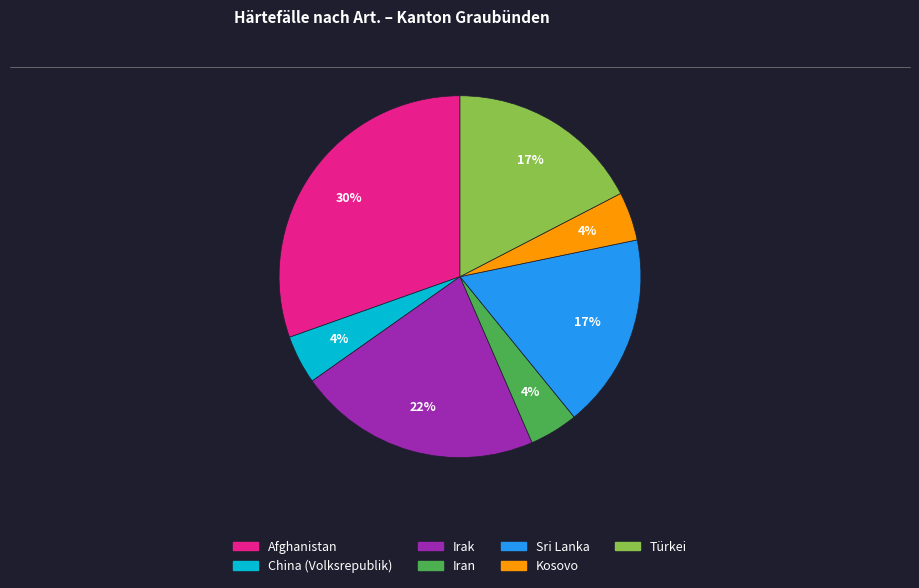

Approximately how many times larger is the value at Irak compared to Afghanistan?

0.7